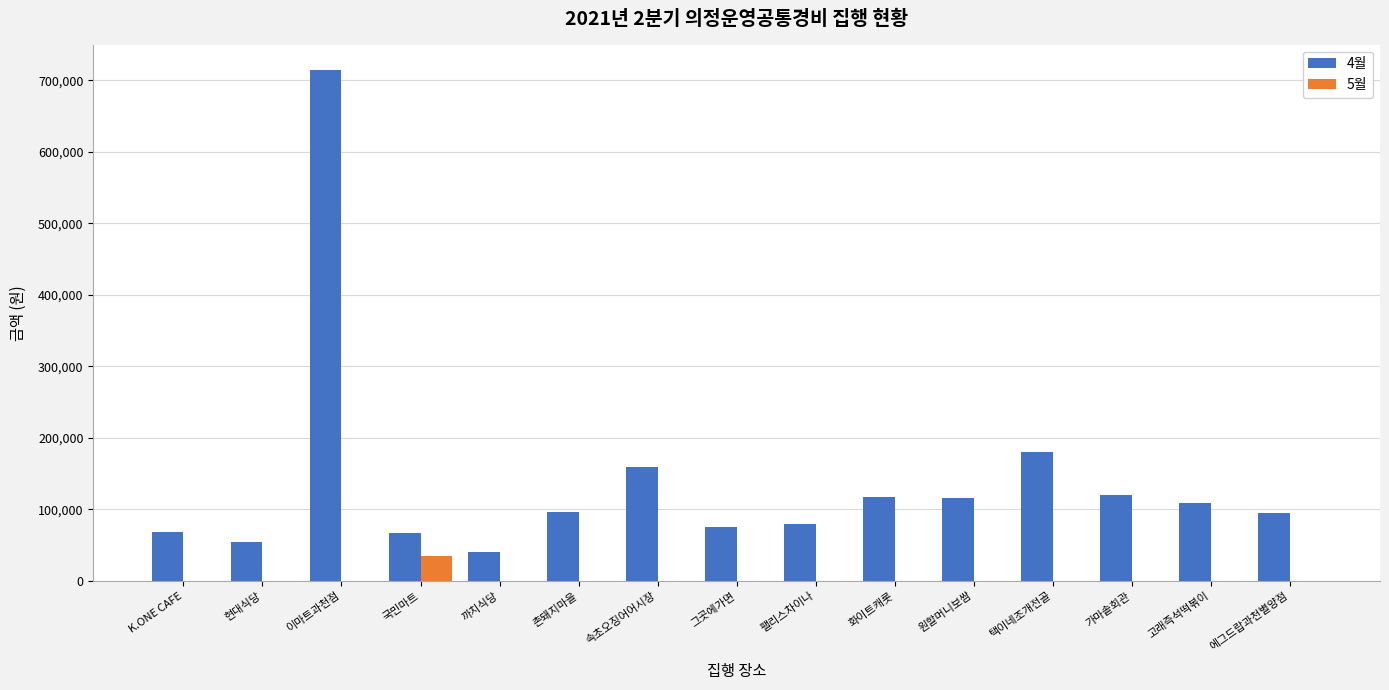

Where does the 4월 series first go above 97000?

이마트과천점